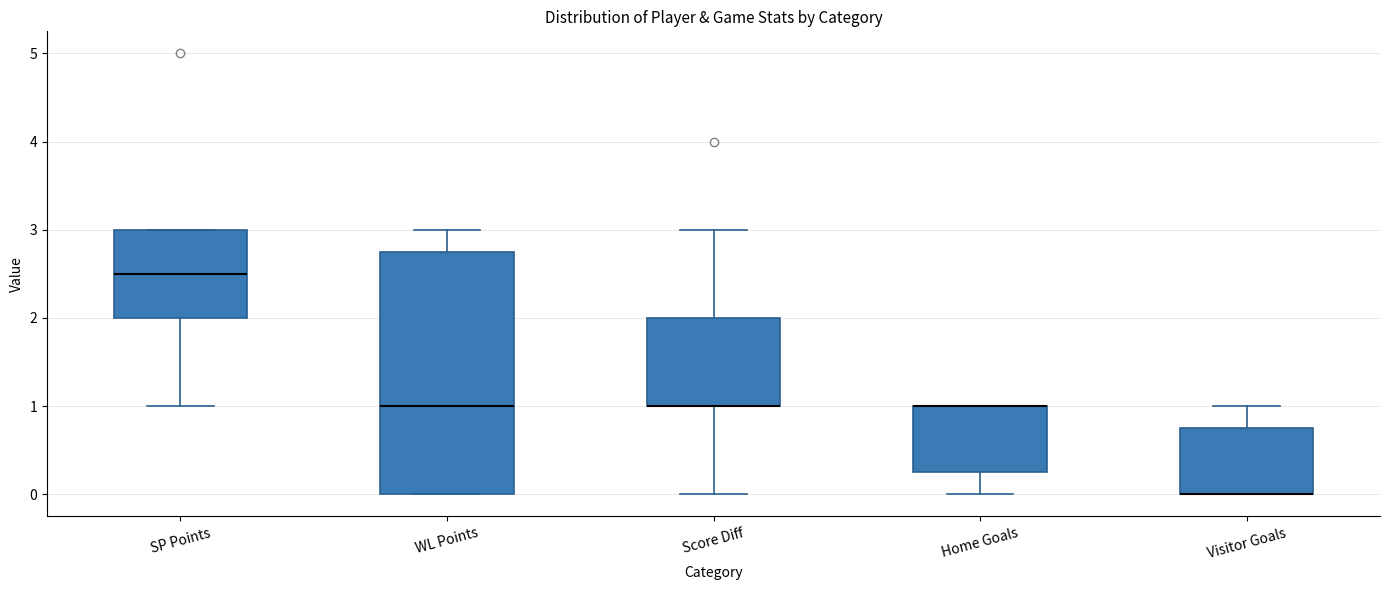

Where does the lower whisker of the box for SP Points end on the y-axis? The values are not printed on the chart, so give them approximately, as read against the axis.

1.0